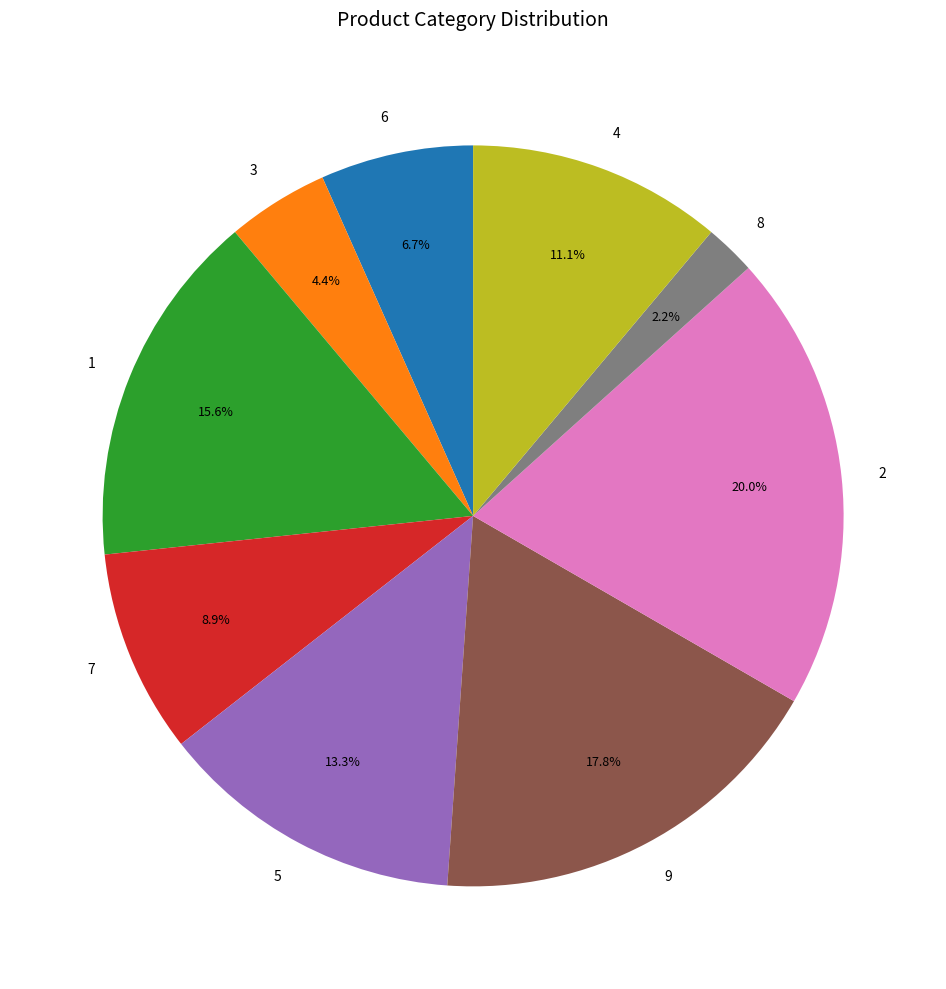

True or false: 4 accounts for 4% of the total.

False